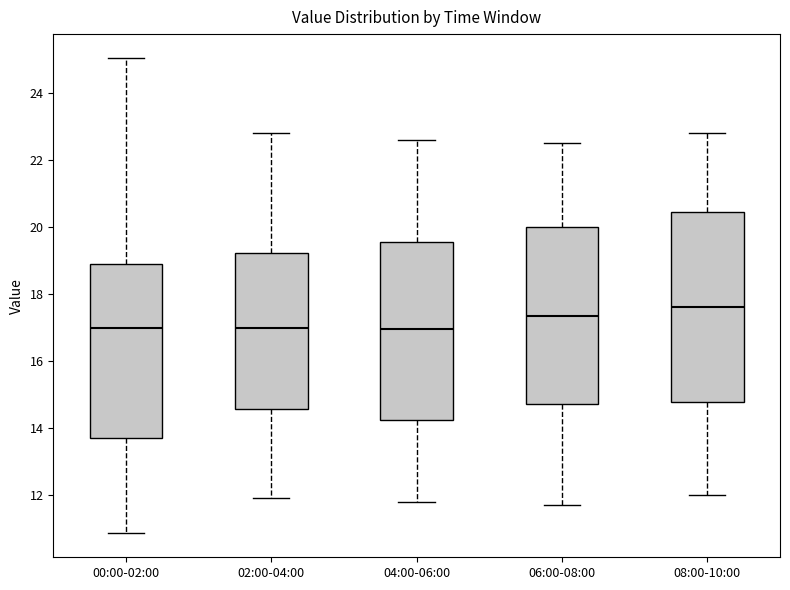

Reading left to right, transcribe this box plot: for each box, give where its median line is, the range the box spans, and where its two whiskers end, as read against the y-axis. The values are not printed on the chart, so give them approximately, as read against the axis.

00:00-02:00: median 17.0, box 13.8 to 18.8, whiskers 10.8 to 25.0
02:00-04:00: median 17.0, box 14.6 to 19.2, whiskers 12.0 to 22.8
04:00-06:00: median 17.0, box 14.2 to 19.6, whiskers 11.8 to 22.6
06:00-08:00: median 17.4, box 14.8 to 20.0, whiskers 11.8 to 22.6
08:00-10:00: median 17.6, box 14.8 to 20.4, whiskers 12.0 to 22.8